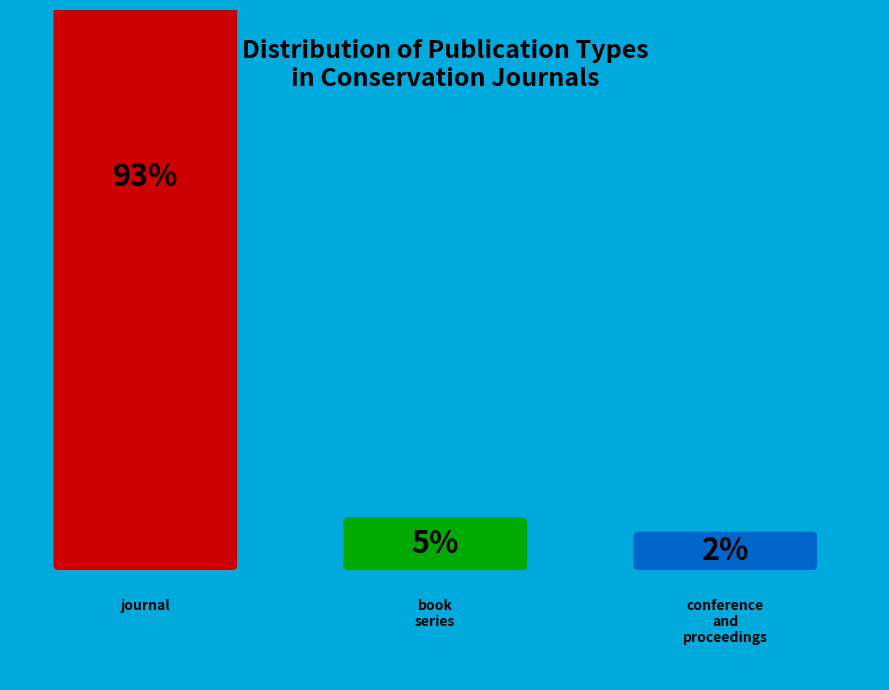

Rank the categories by value from highest to lowest.

journal, book series, conference and proceedings